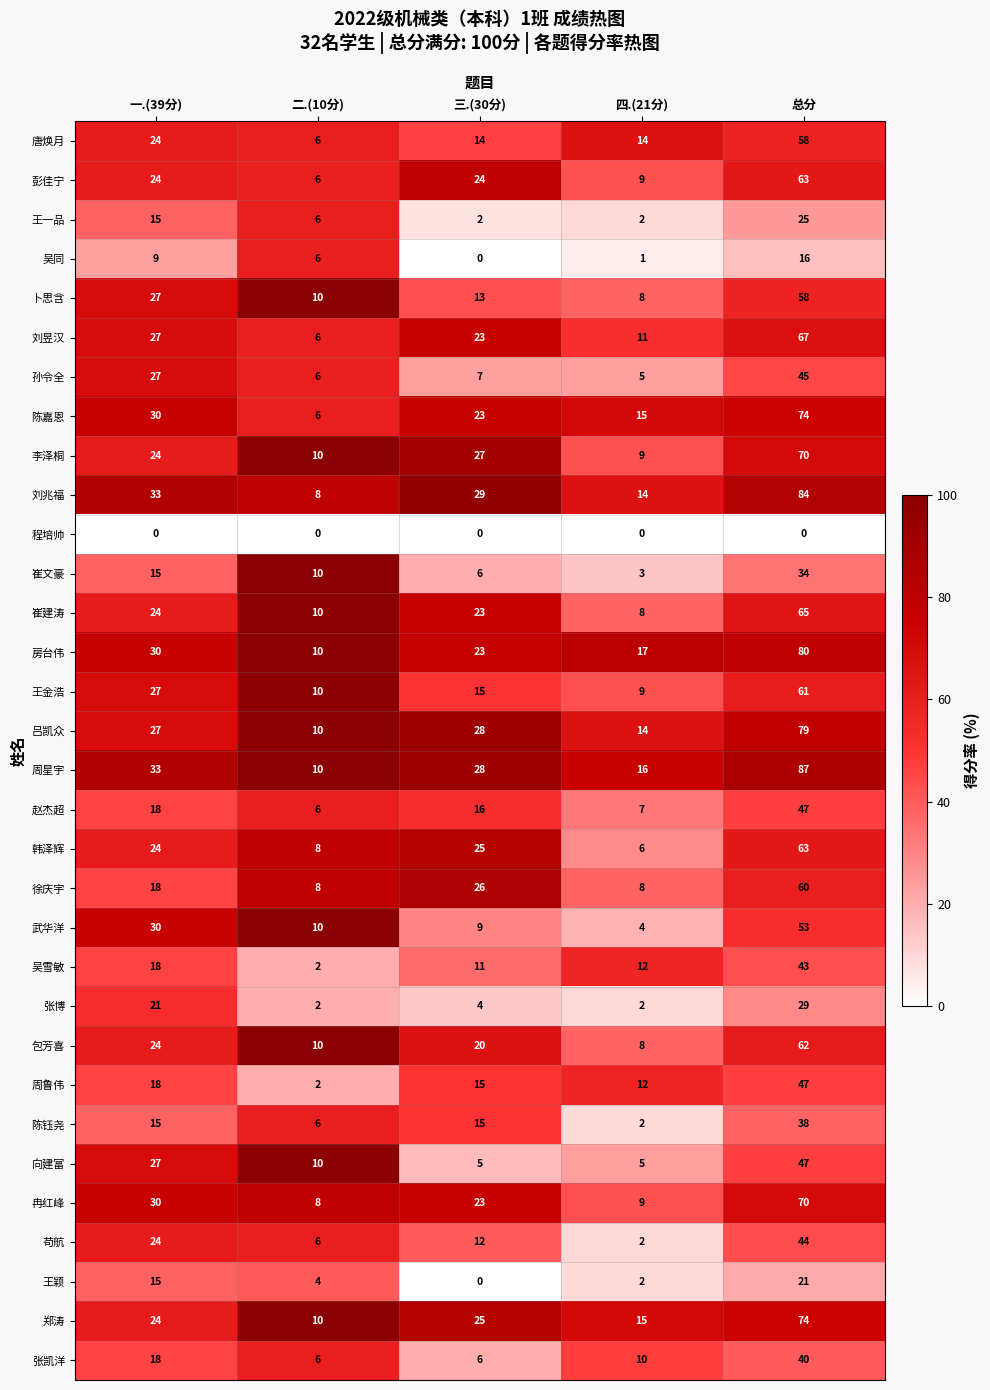

What is the spread (max minus min) of values at 三.(30分)?

29